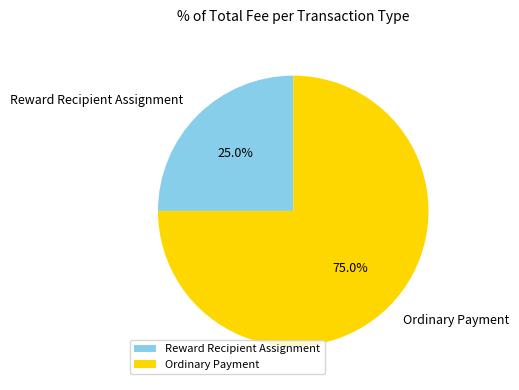

Rank the categories by value from highest to lowest.

Ordinary Payment, Reward Recipient Assignment